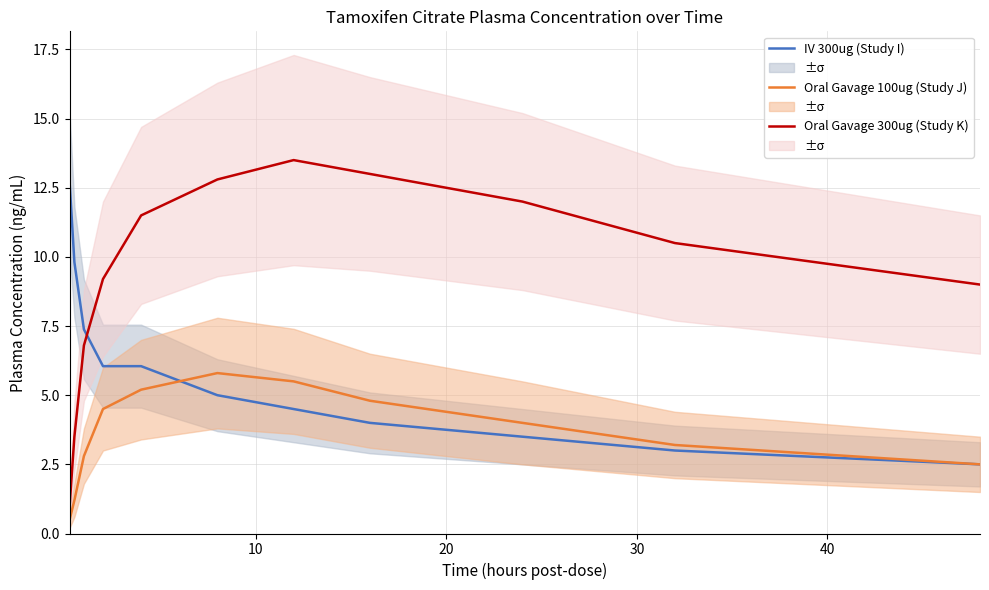

What is the lowest value of the Oral Gavage 300ug (Study K) series?

1.0